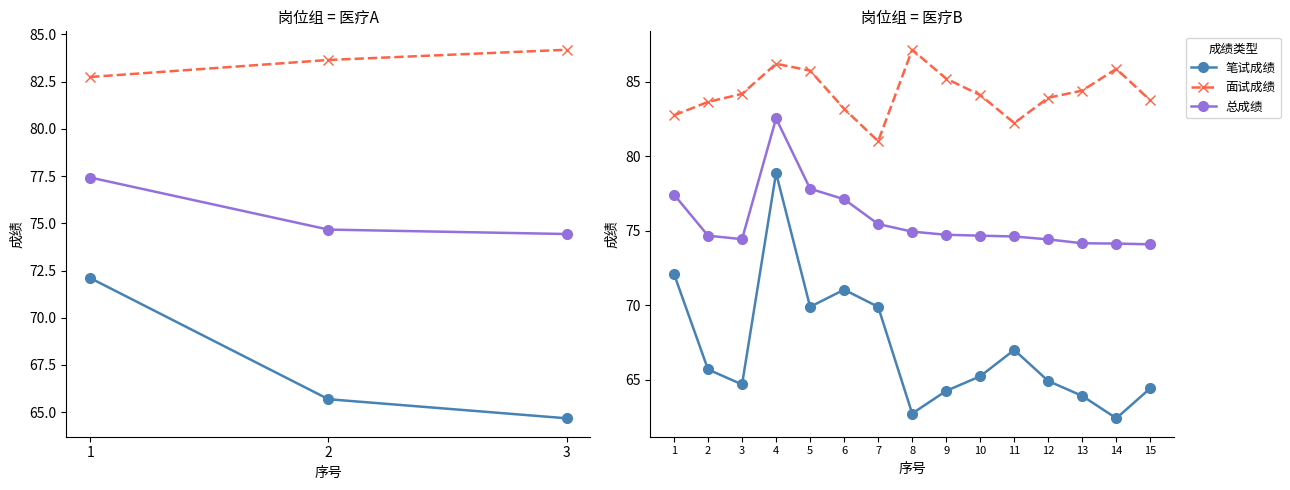

Rank the series at 13 from lowest to highest value.

笔试成绩, 总成绩, 面试成绩